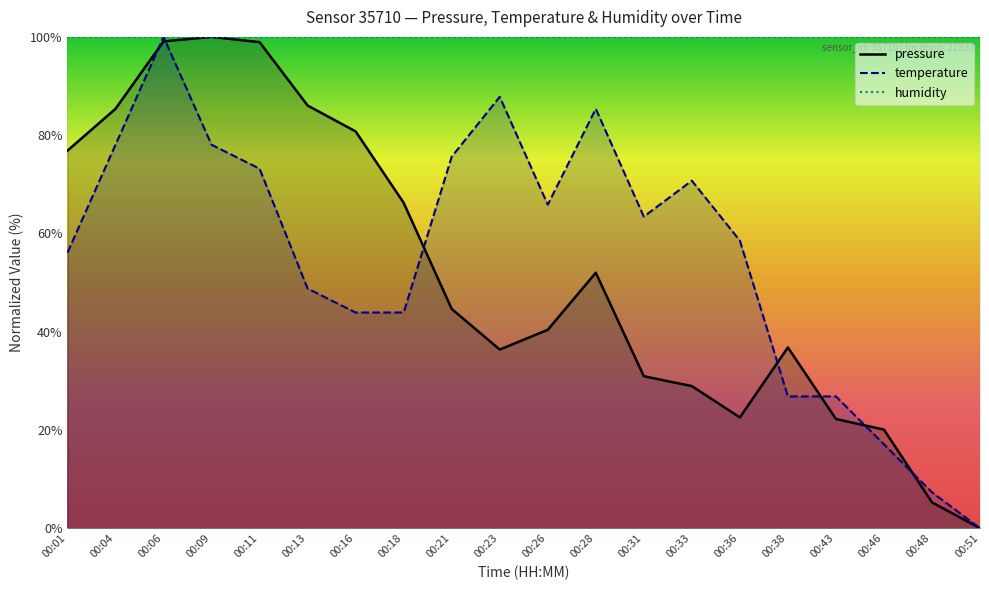

At which label does temperature first exceed 63?

00:04